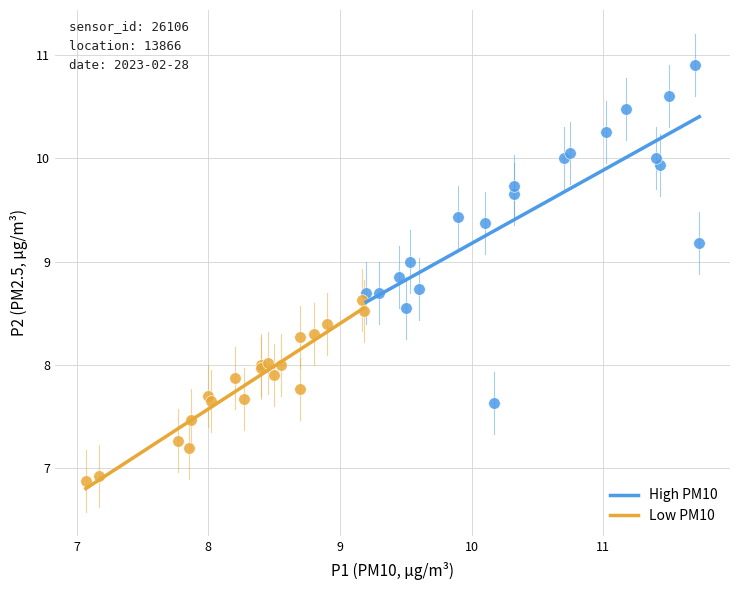

Which series contains the highest Y value?

High PM10